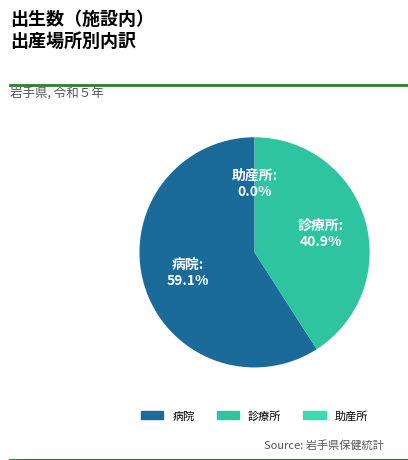

Between 病院 and 診療所, which is larger?

病院